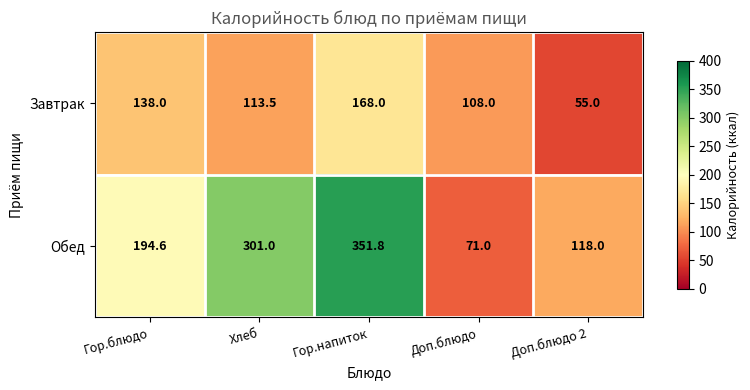

What is the total value across all series at Доп.блюдо 2?

173.0